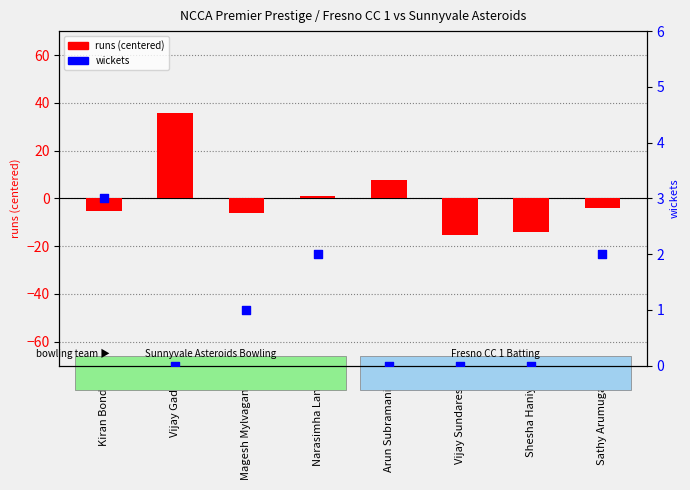

Which series contains the highest Y value?

runs (centered)